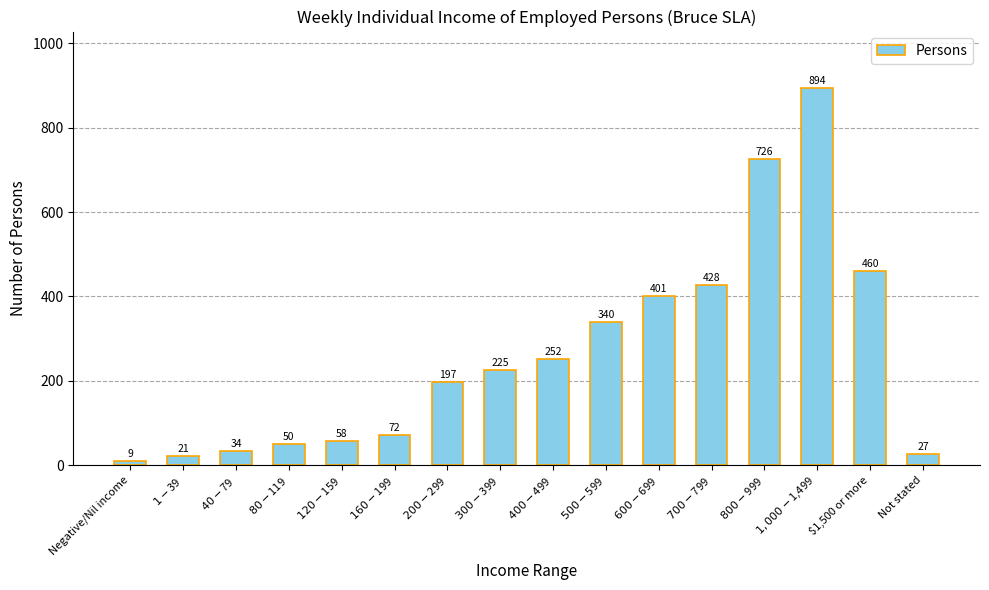

Reading left to right, what are all the values shown in this chart?

9	21	34	50	58	72	197	225	252	340	401	428	726	894	460	27